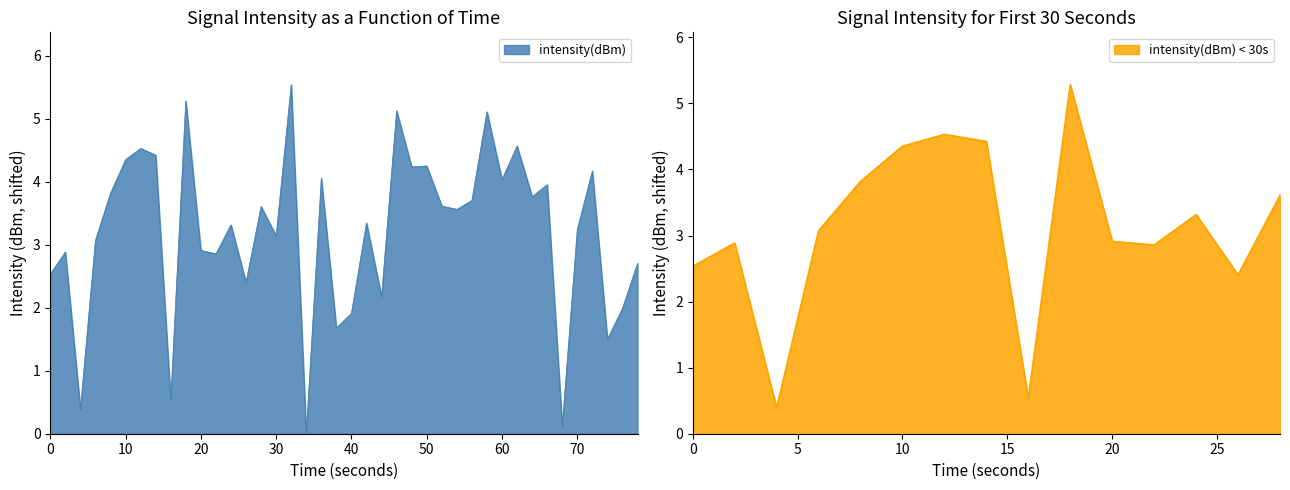

What is the value of the 14th point from the left?

2.4